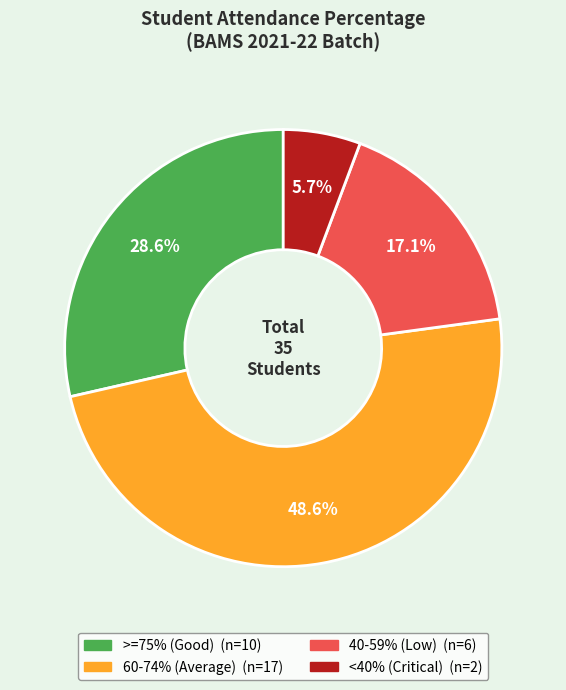

Does any single category account for the majority?

No